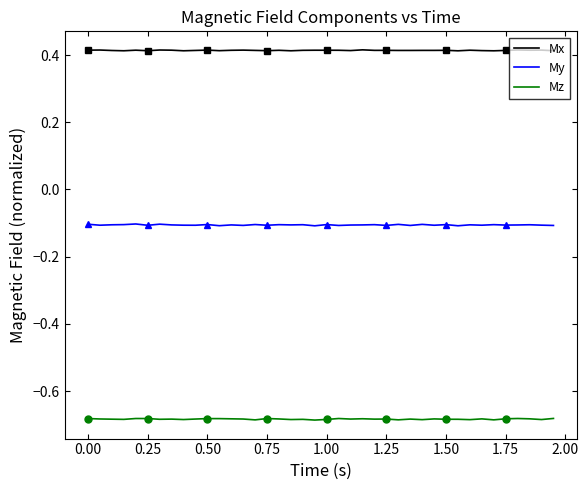

True or false: Mz and My cross at least once.

False